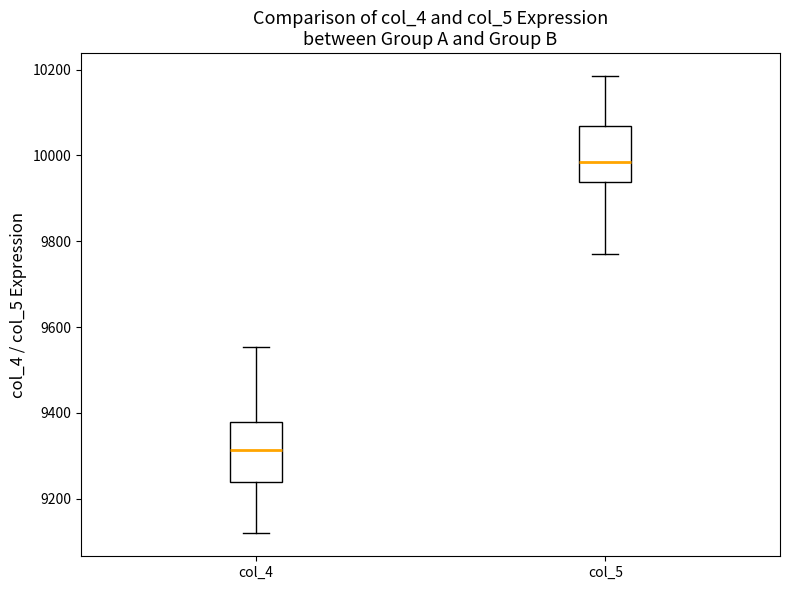

Which box has the highest median line?

col_5